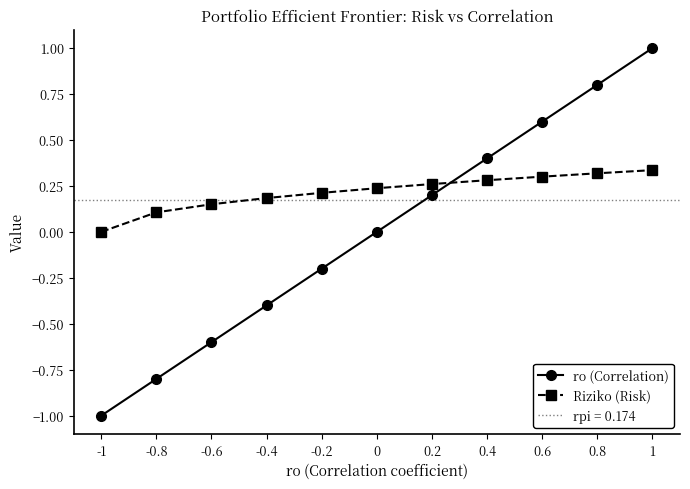

What is the difference between the highest and lowest values at -0.4?

0.6